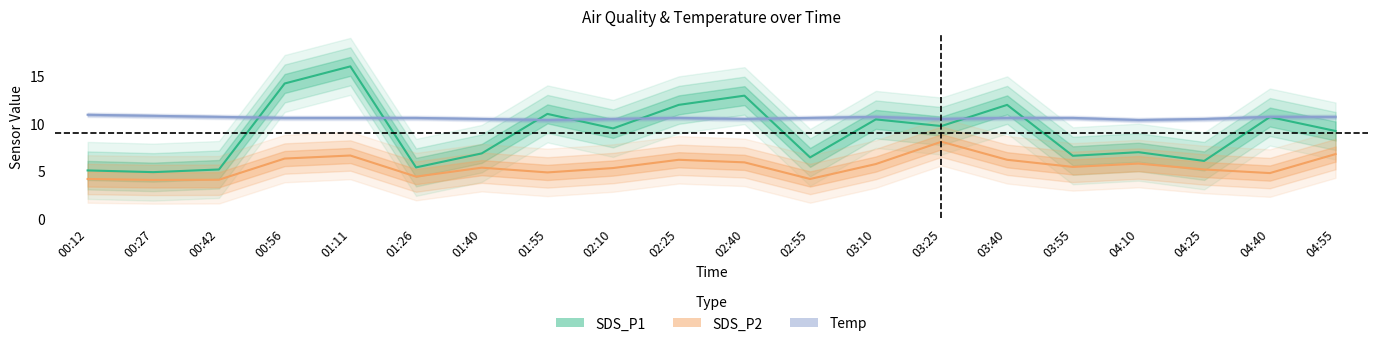

Where is the first local maximum for SDS_P2?

01:11